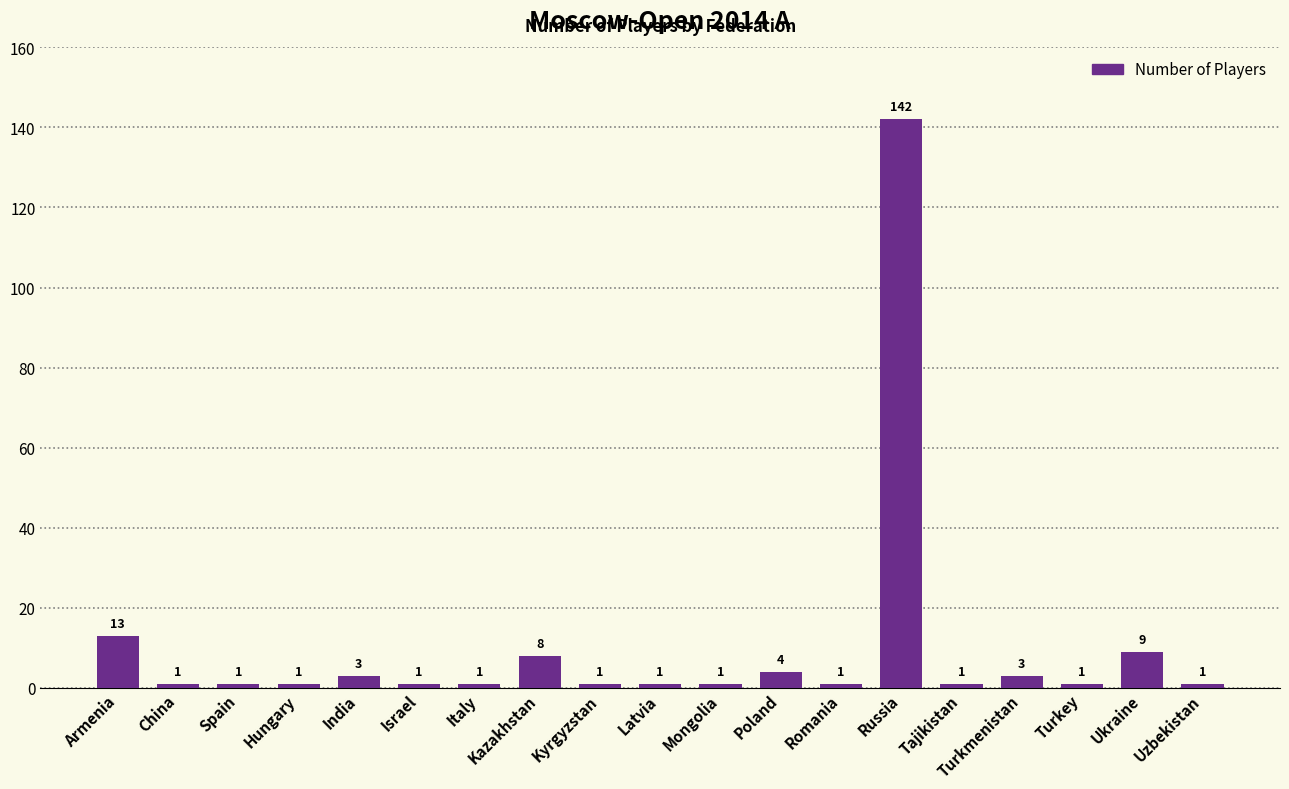

What is the average value?

10